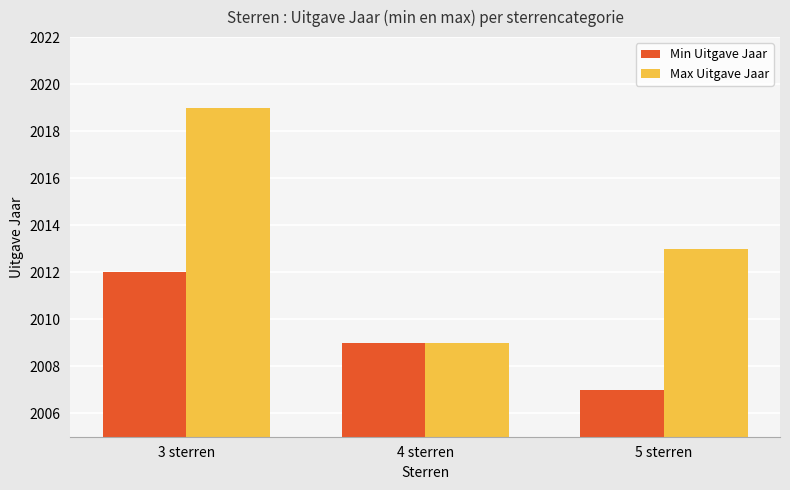

What is the difference between the second highest and minimum values in the Min Uitgave Jaar series?

2